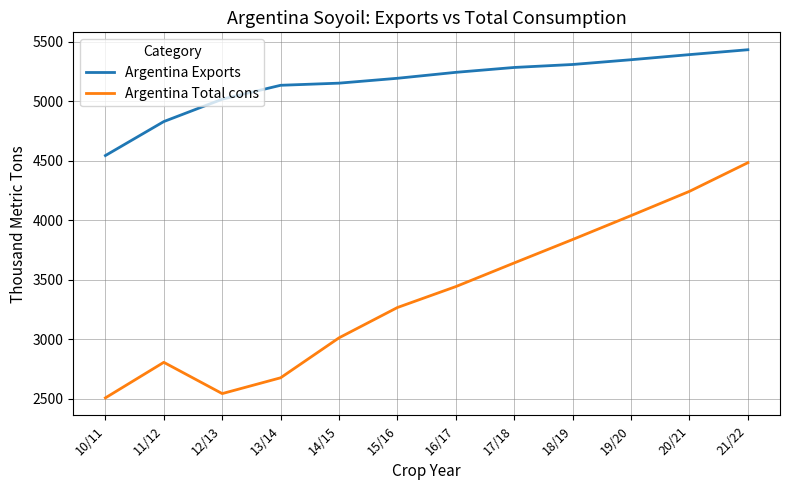

True or false: Argentina Total cons and Argentina Exports cross at least once.

False